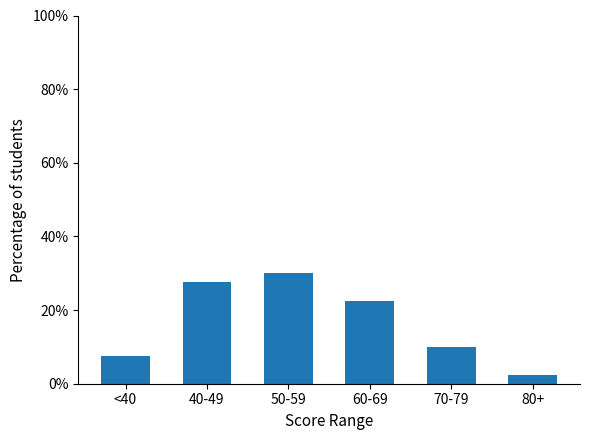

Reading right to left, what are all the values shown in this chart?

2.5	10.0	22.5	30.0	27.5	7.5